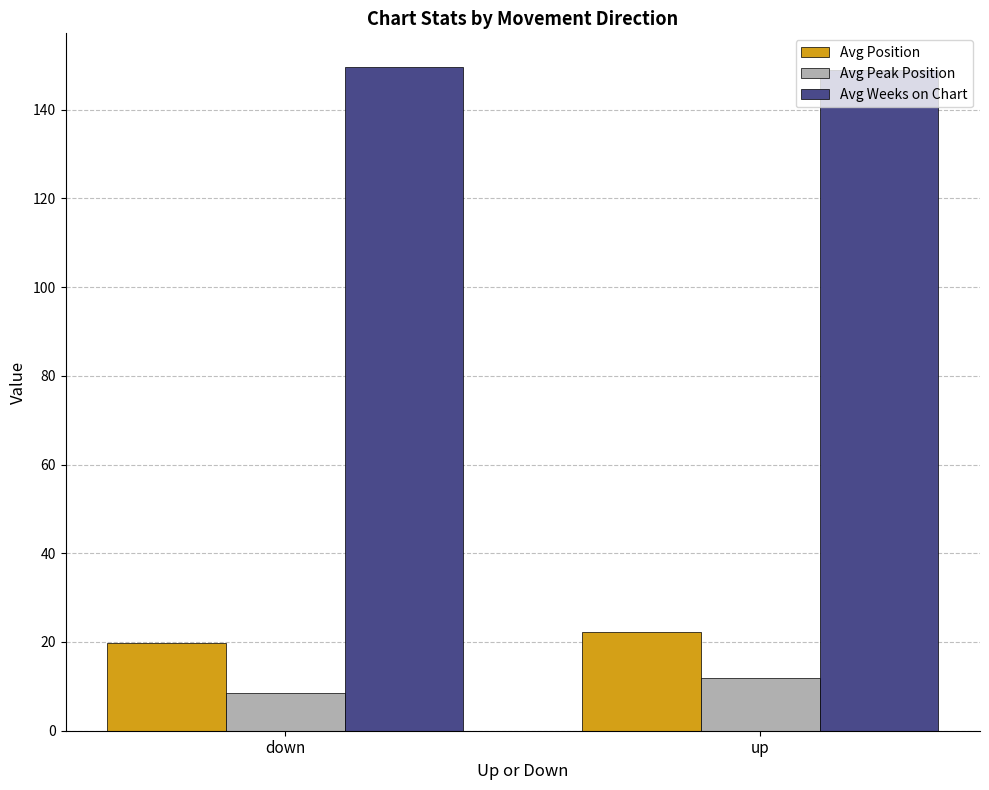

What is the spread (max minus min) of values at down?

141.3